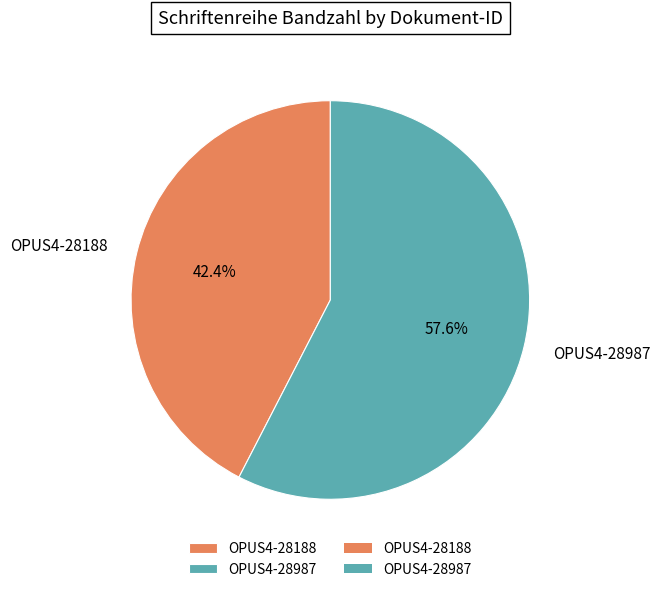

True or false: OPUS4-28188 accounts for 37% of the total.

False